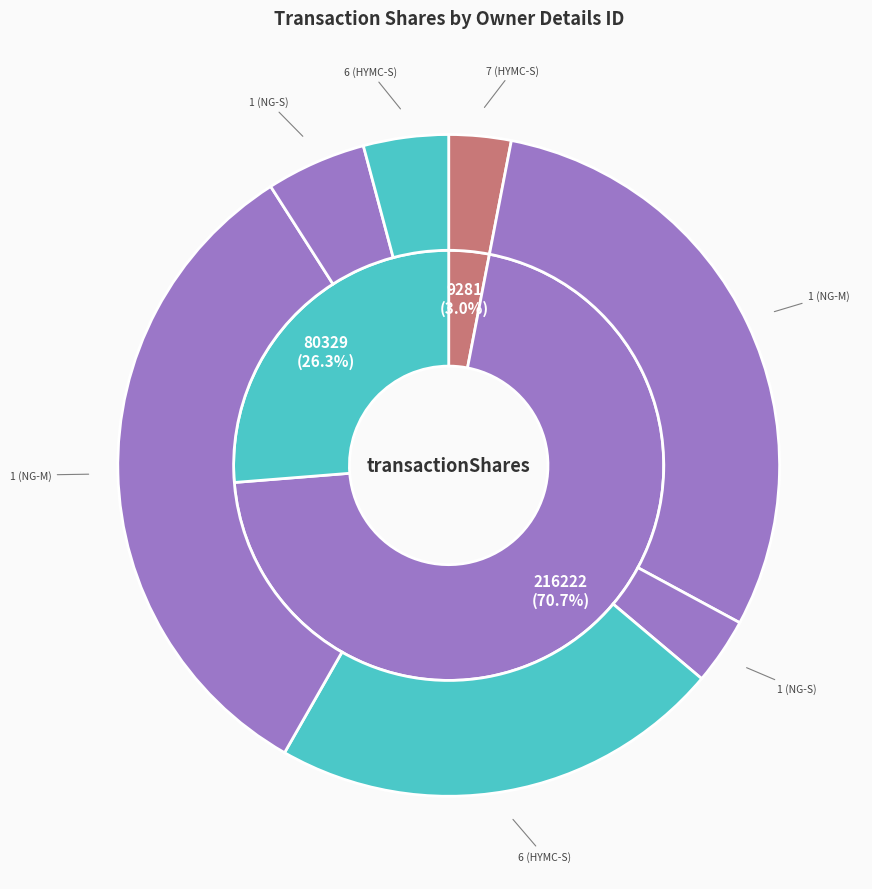

What percentage is the 1 (NG-S) slice, to the nearest percent?

5%